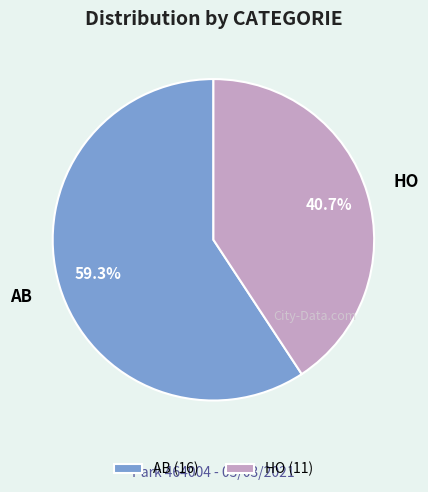

Which slice is the largest?

AB